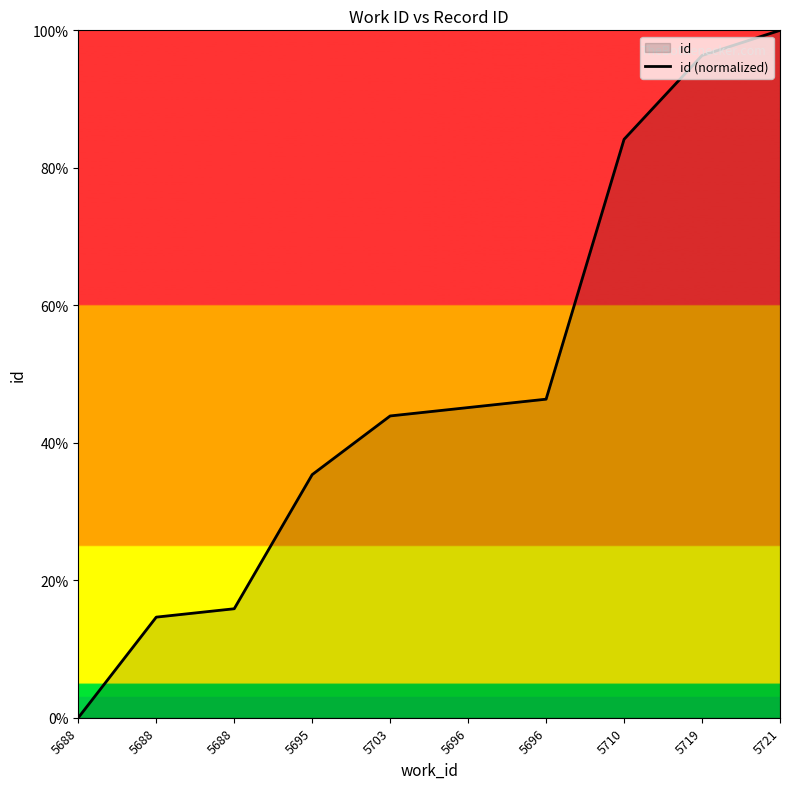

How many categories are shown in the chart?

10